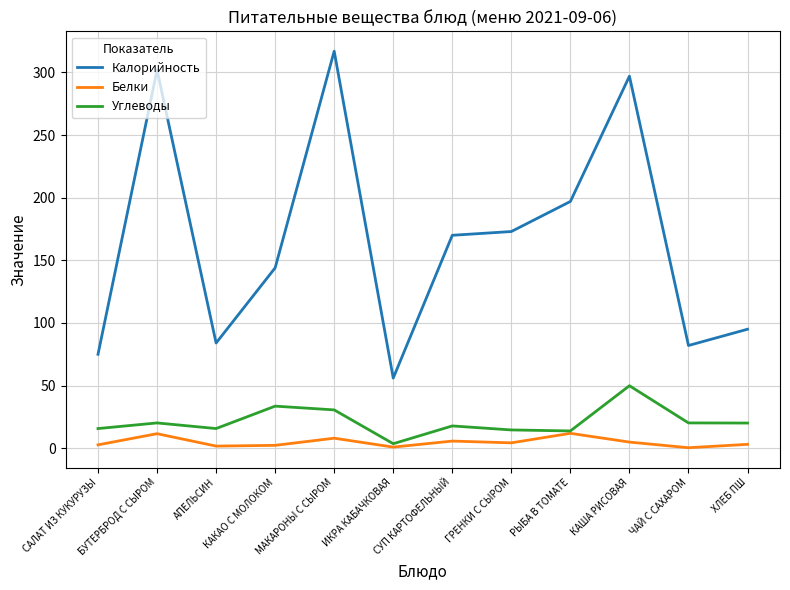

What is the difference between the Калорийность values at МАКАРОНЫ С СЫРОМ and ГРЕНКИ С СЫРОМ?

144.0